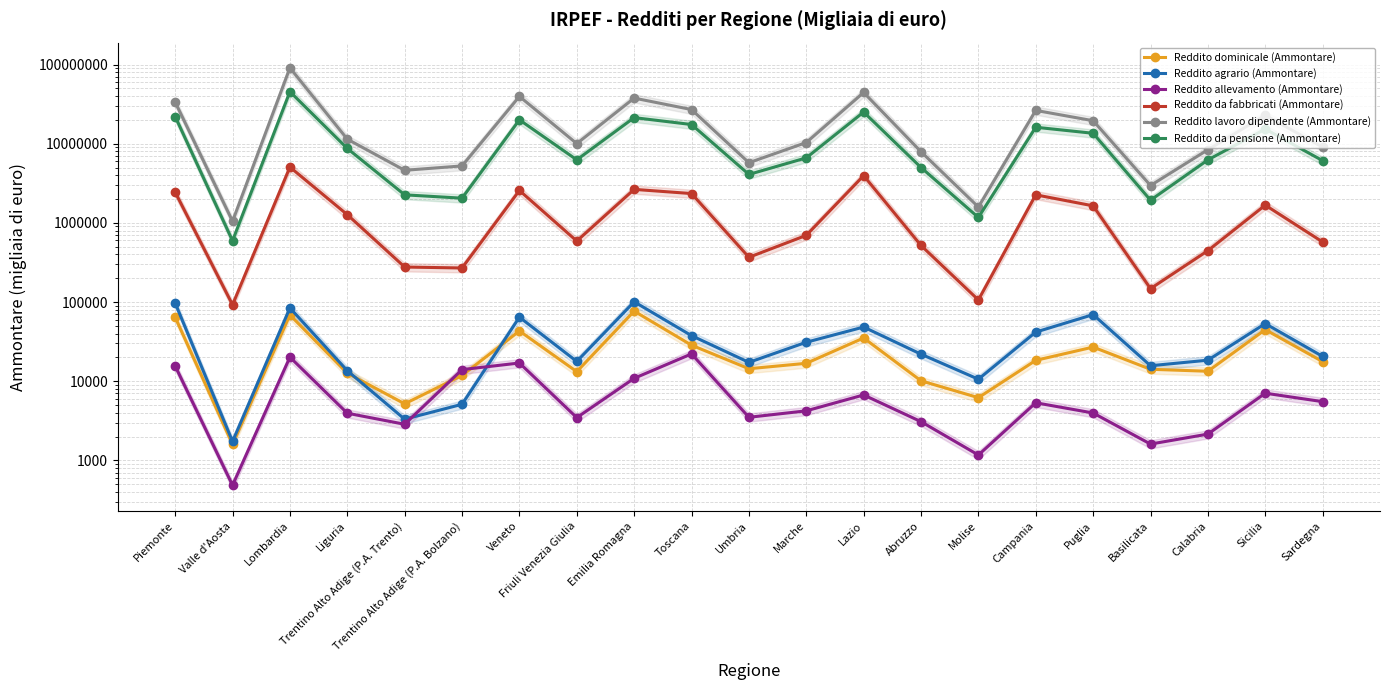

True or false: Reddito allevamento (Ammontare) has a value of 3080 at Abruzzo.

True